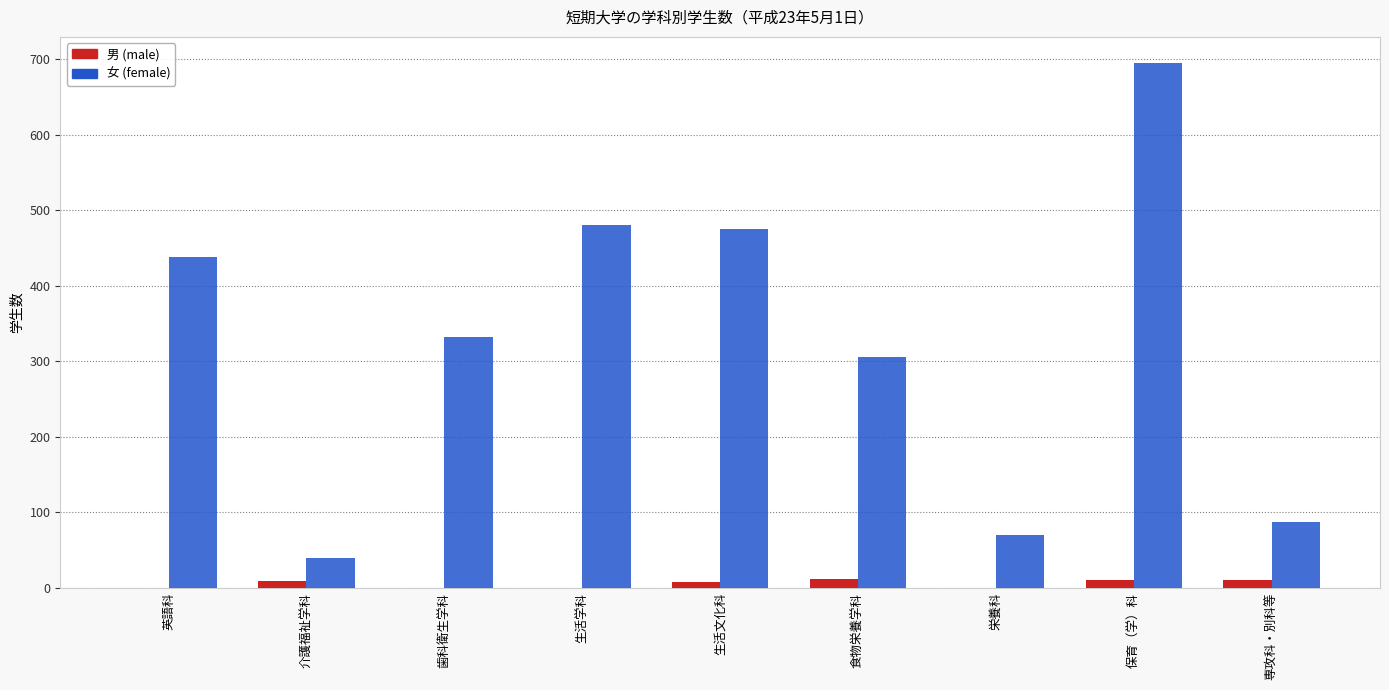

Which category has the highest value across all series?

保育（学）科